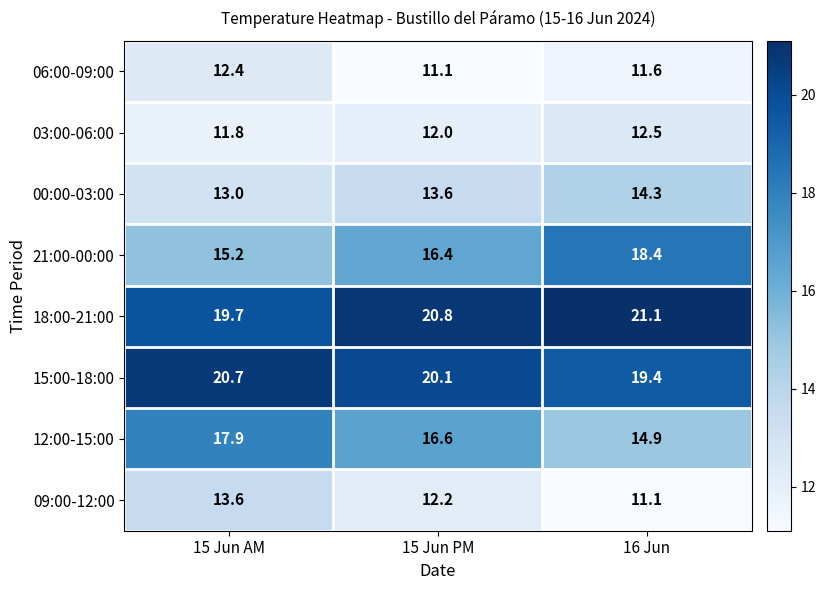

True or false: 15:00-18:00 has a value of 9.9 at 15 Jun AM.

False